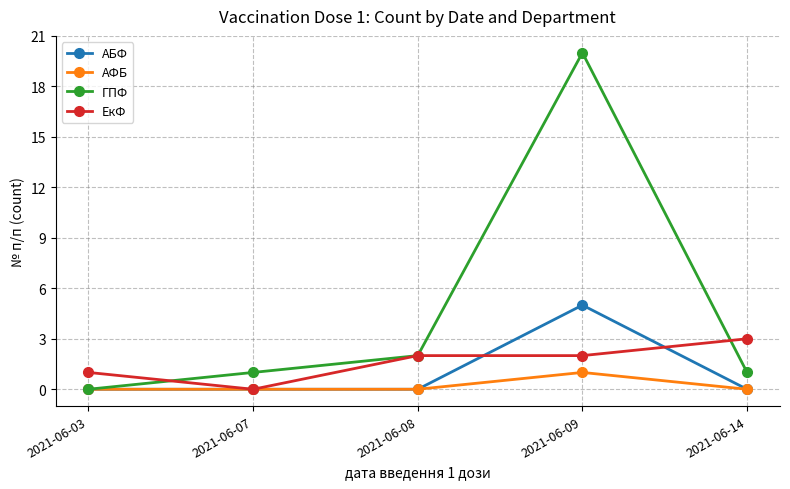

Which series has the largest range (max minus min)?

ГПФ